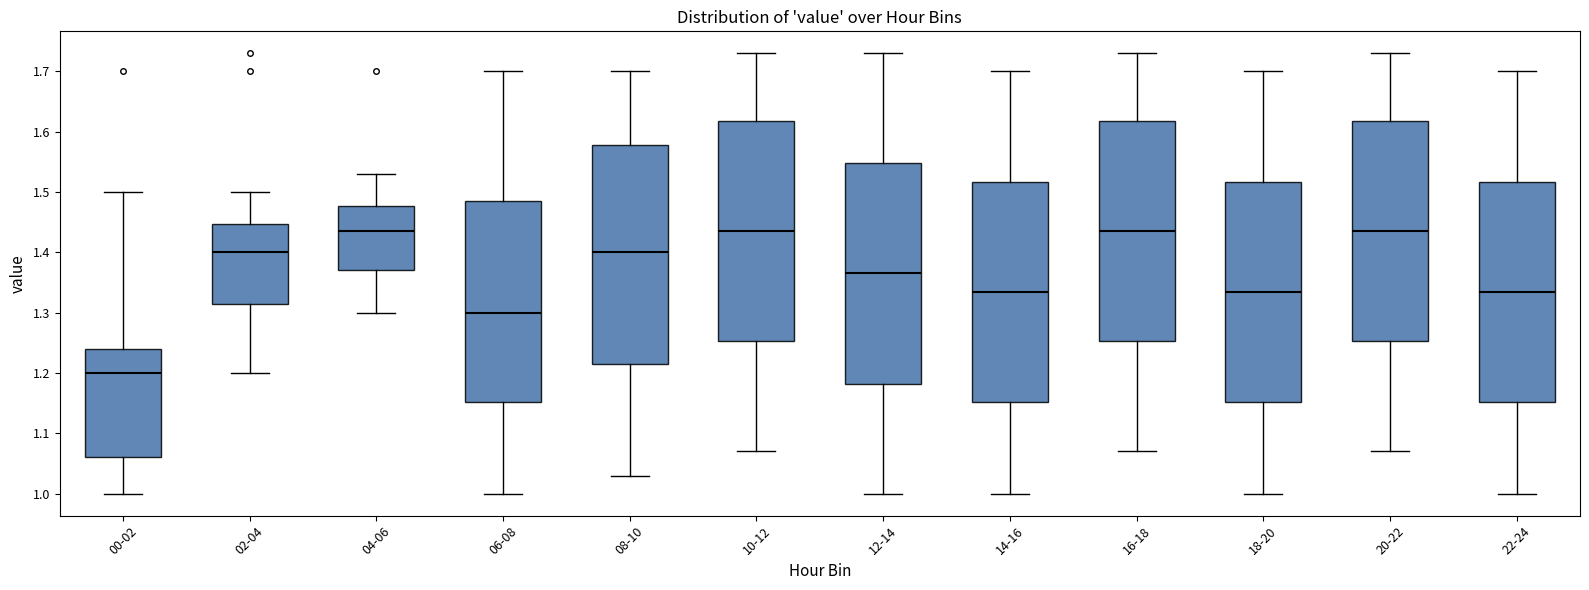

Which box has the lowest median line?

00-02